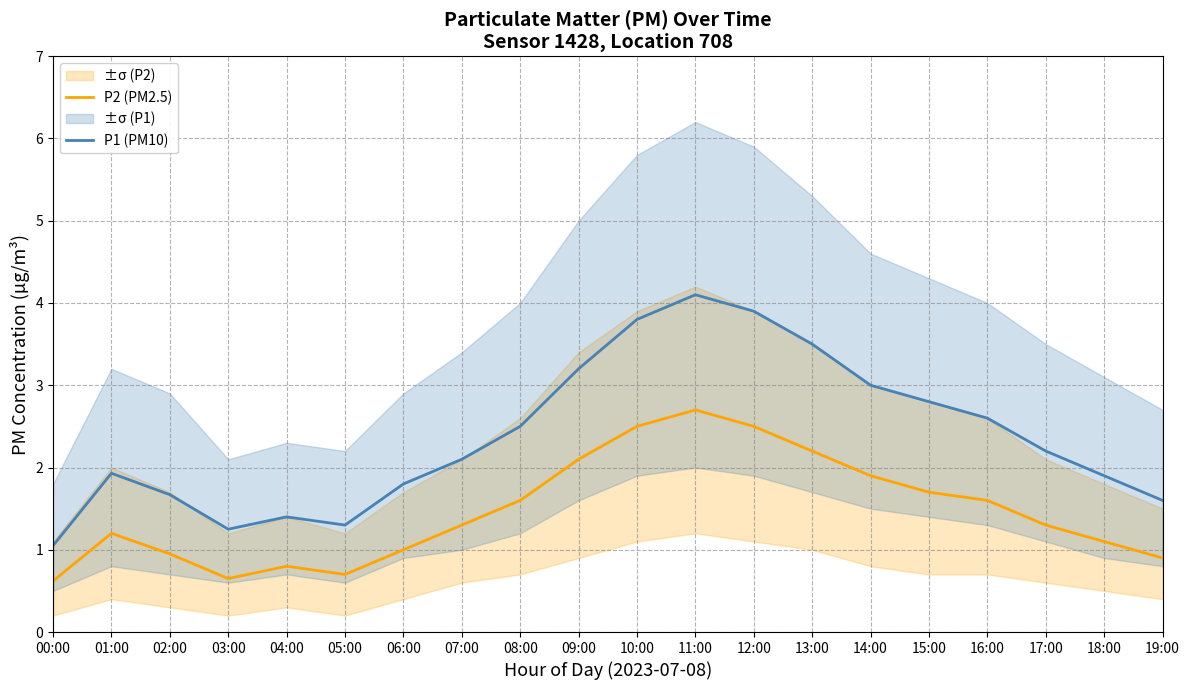

Rank the categories by P2 (PM2.5) value from highest to lowest.

11:00, 10:00, 12:00, 13:00, 09:00, 14:00, 15:00, 08:00, 16:00, 07:00, 17:00, 01:00, 18:00, 06:00, 02:00, 19:00, 04:00, 05:00, 03:00, 00:00